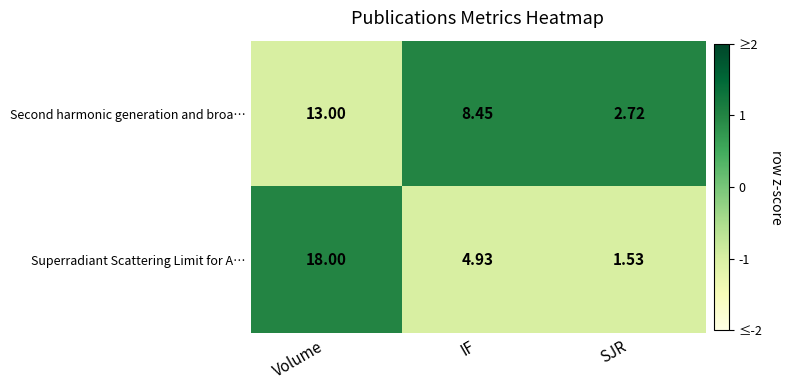

Which series has the largest range (max minus min)?

Superradiant Scattering Limit for A…